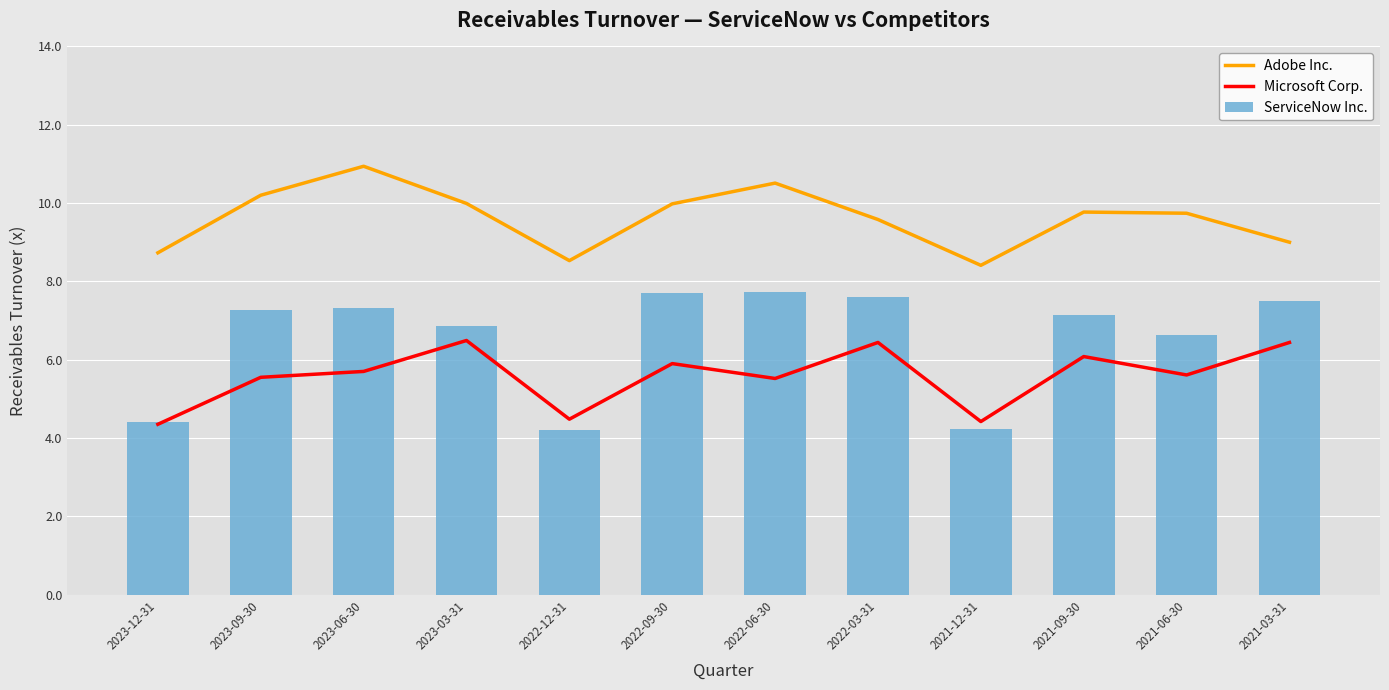

Which series changed the most between 2023-12-31 and 2021-09-30?

ServiceNow Inc.